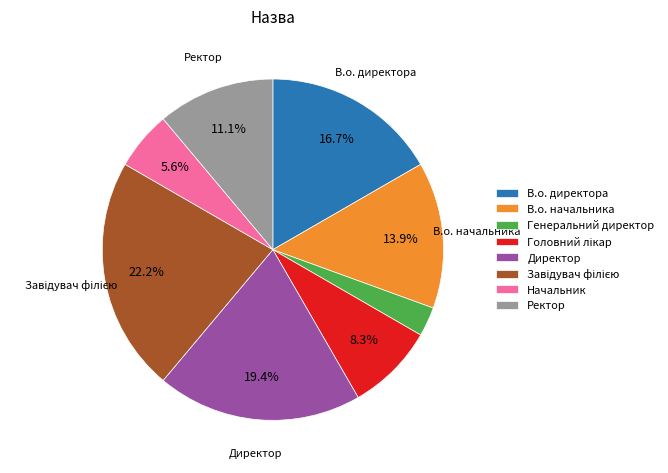

Approximately how many times larger is the value at Директор compared to В.о. начальника?

1.4